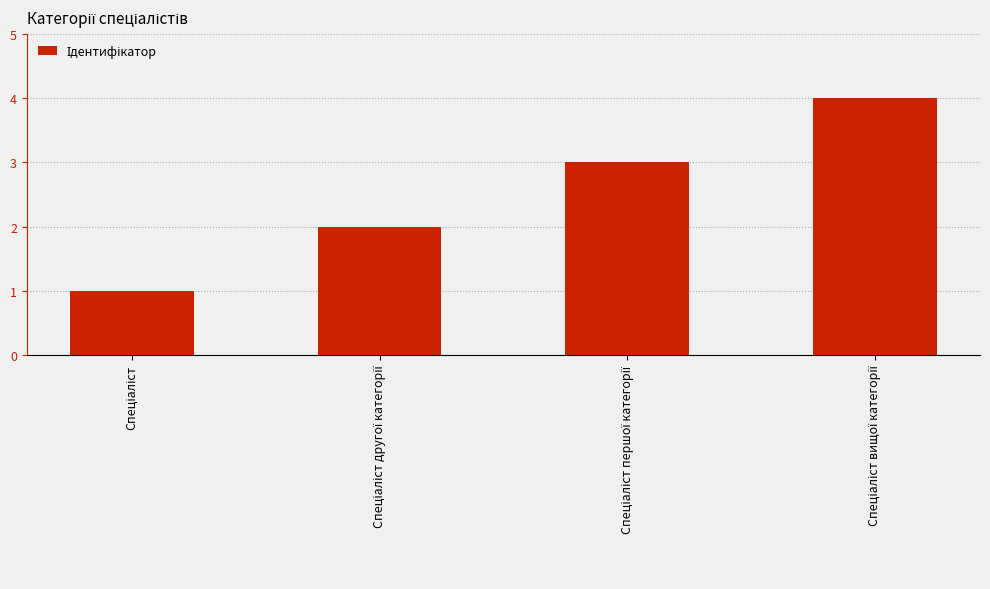

What is the value of the 1st bar from the left?

1